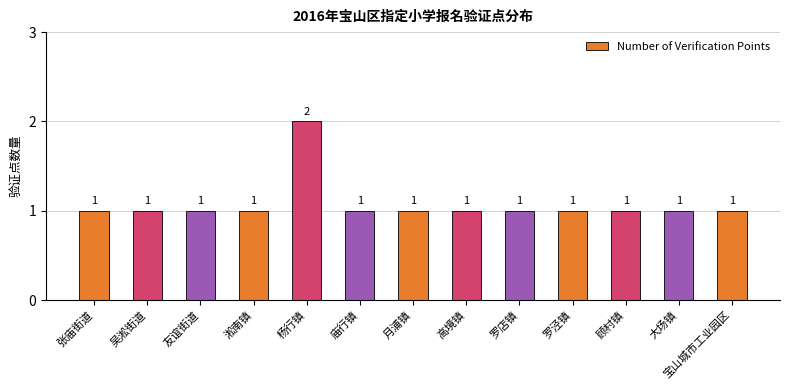

The chart shows a value of 1 at 吴淞街道. True or false?

True